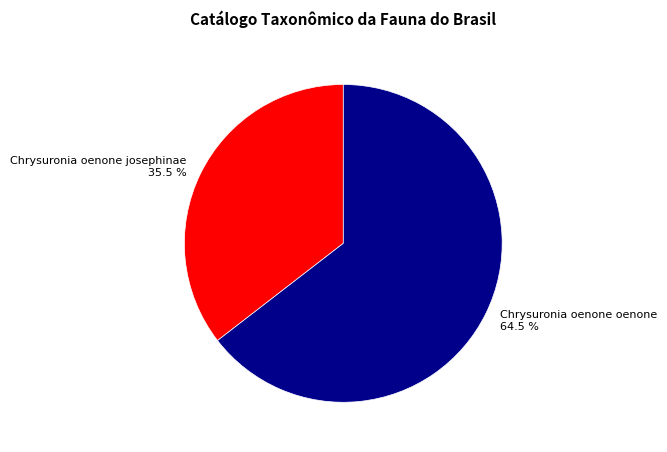

Is the sum of Chrysuronia oenone oenone and Chrysuronia oenone josephinae greater than half?

Yes